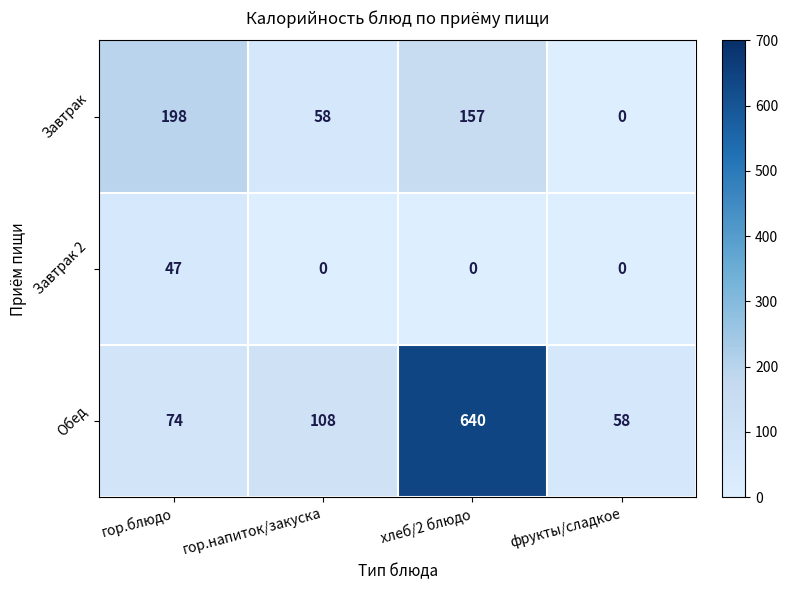

Rank the series at хлеб/2 блюдо from highest to lowest value.

Обед, Завтрак, Завтрак 2